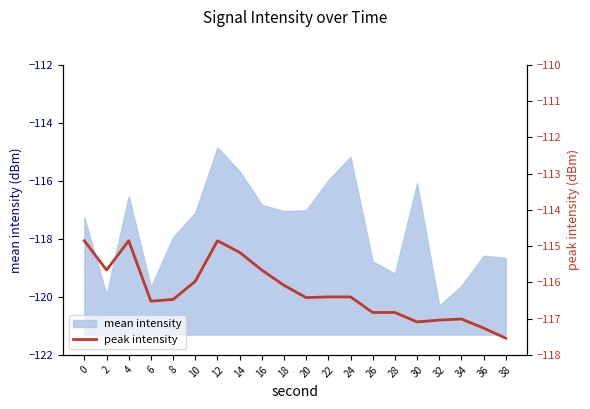

The chart shows a value of -114.8 at 0. True or false?

True